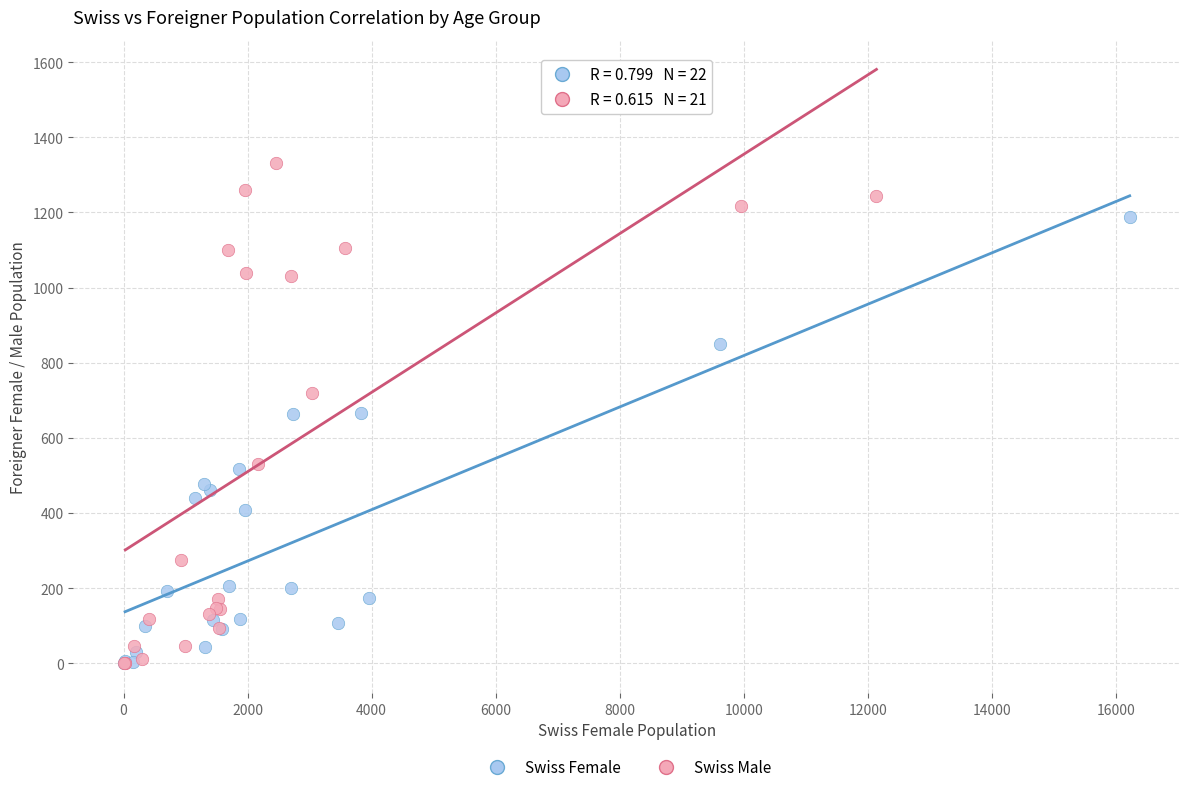

Which series has the largest Y range (max minus min)?

Swiss Male